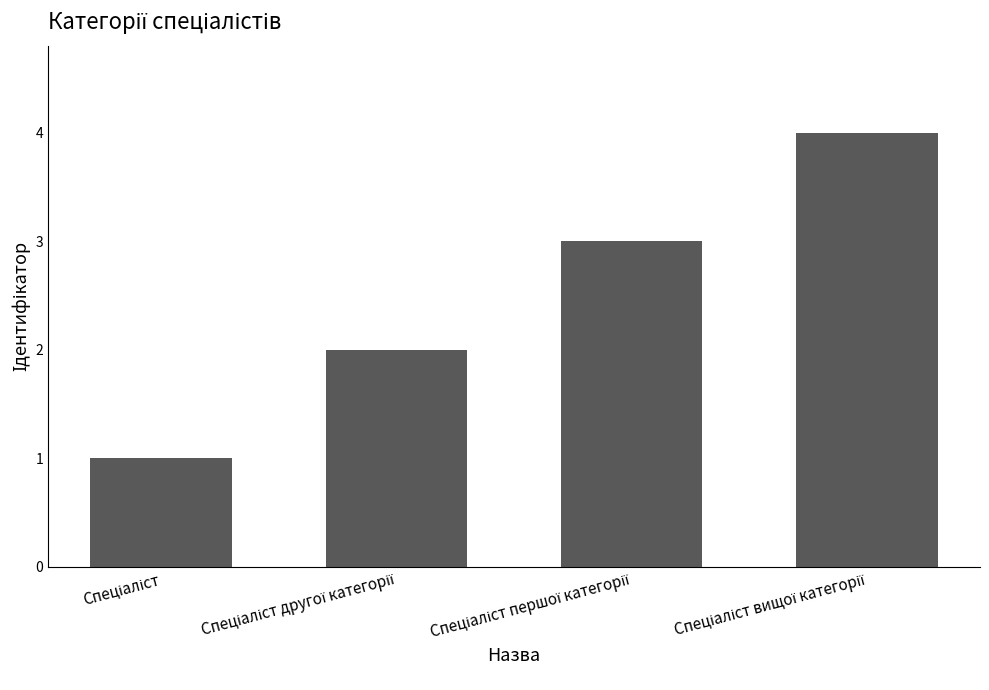

Reading right to left, extract all data points from this chart.

4	3	2	1